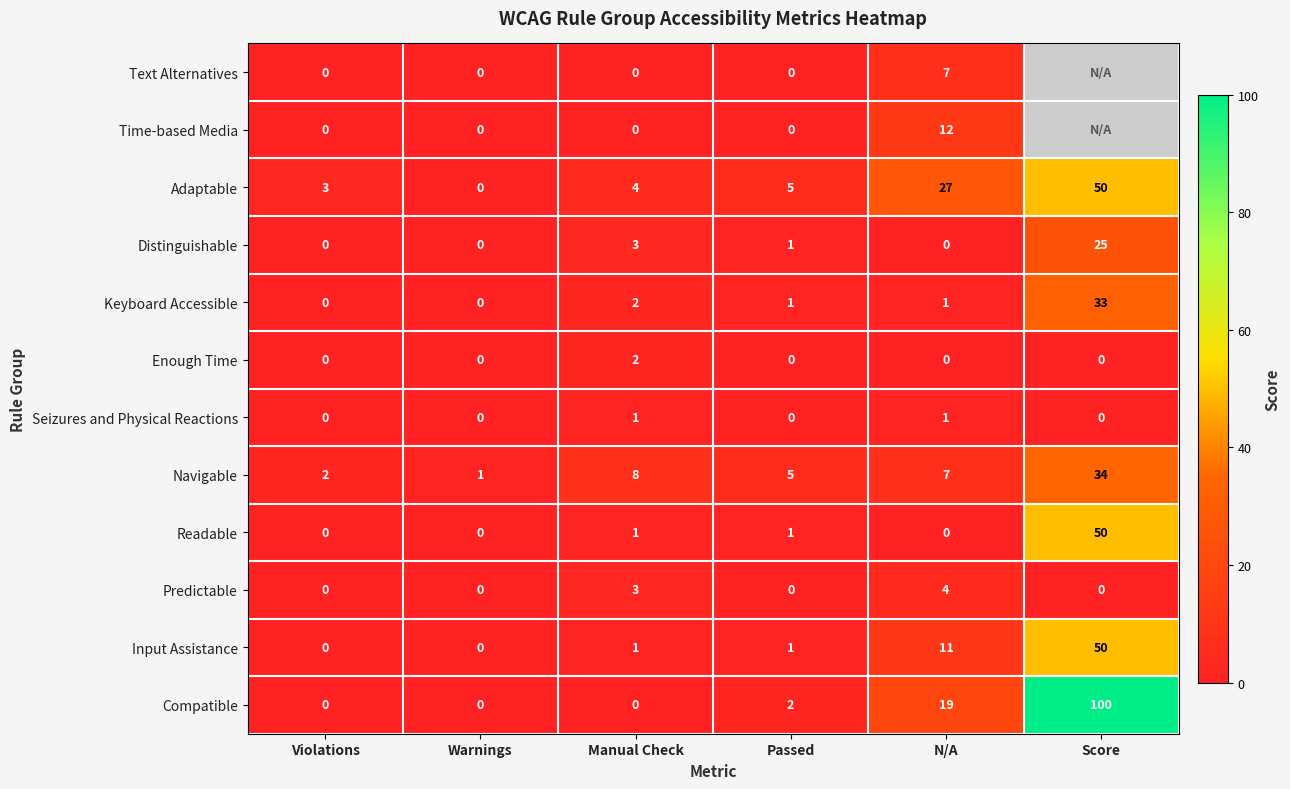

How many categories are shown in the chart?

6